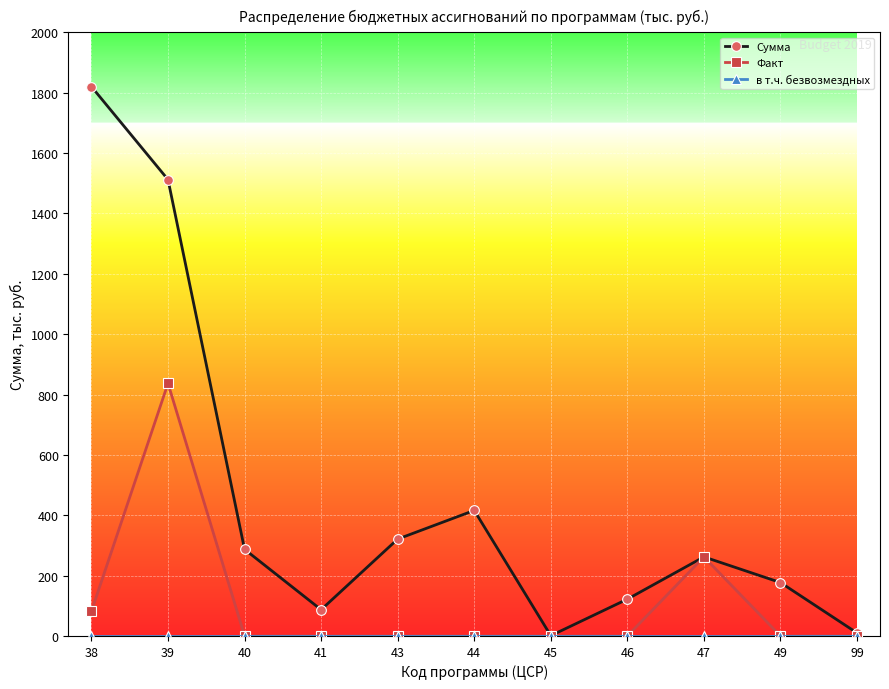

The Факт series shows 0 at 99. True or false?

True